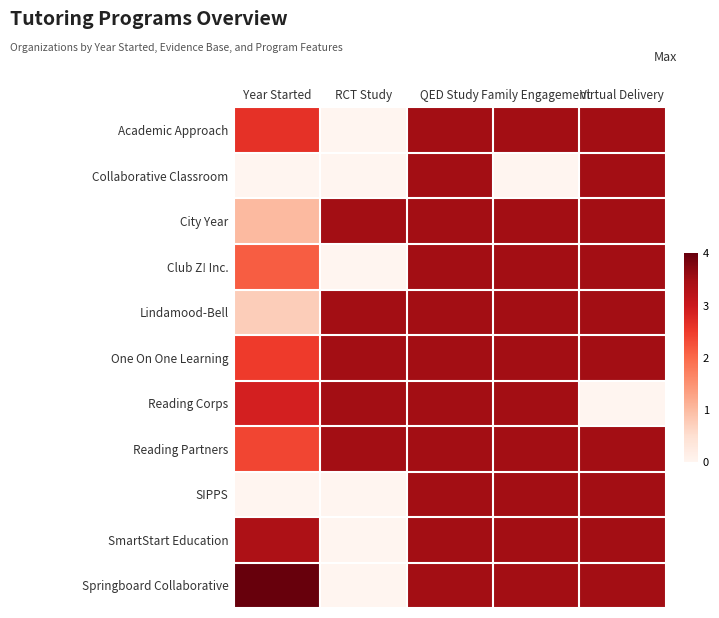

What is the difference between the highest and lowest values at RCT Study?

3.5